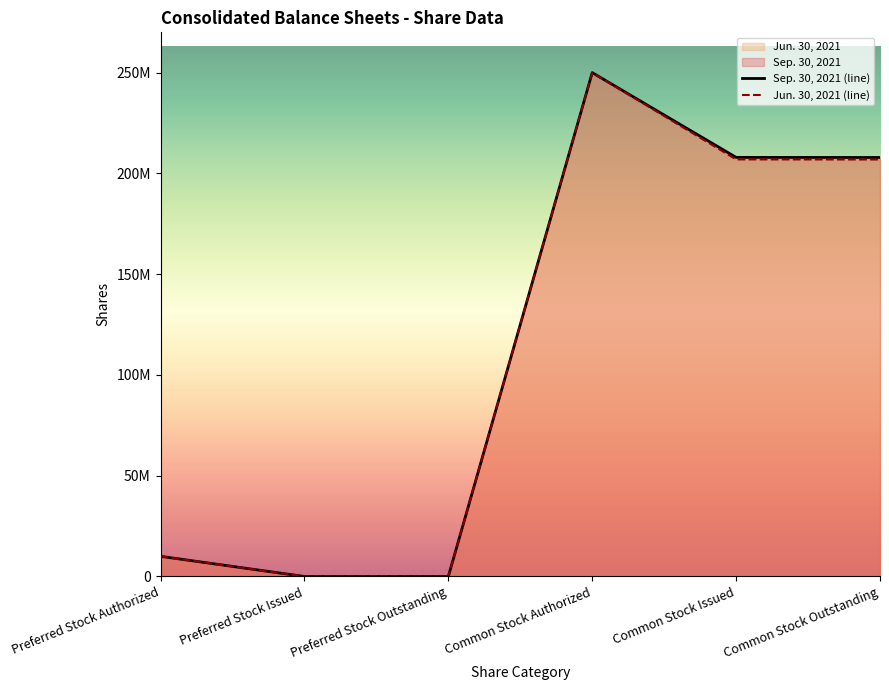

What is the sum of the Jun. 30, 2021 values at Common Stock Outstanding and Preferred Stock Outstanding?

206901842